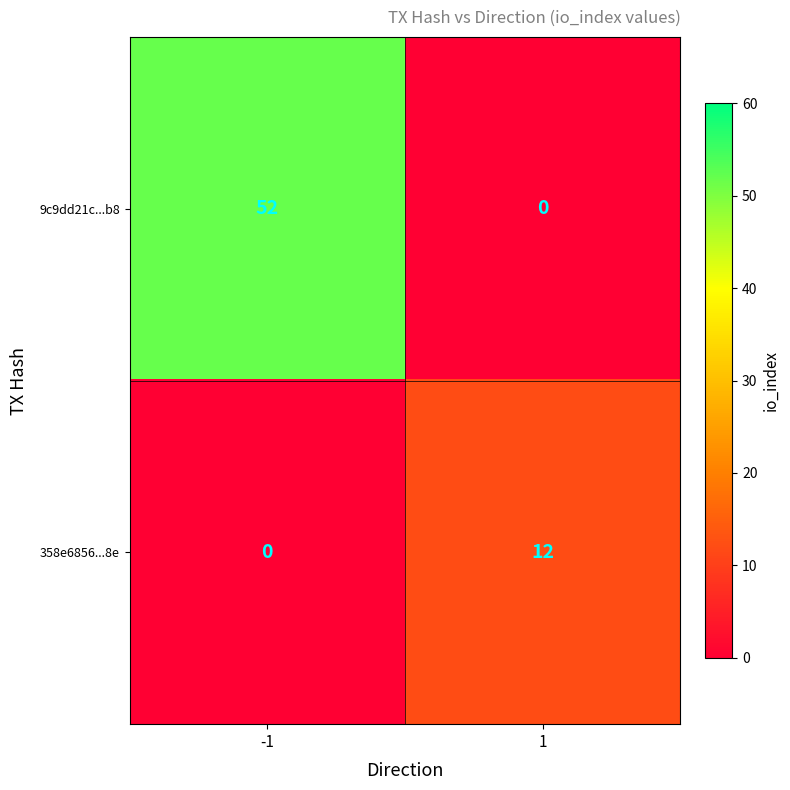

What is the maximum value shown in the chart?

52